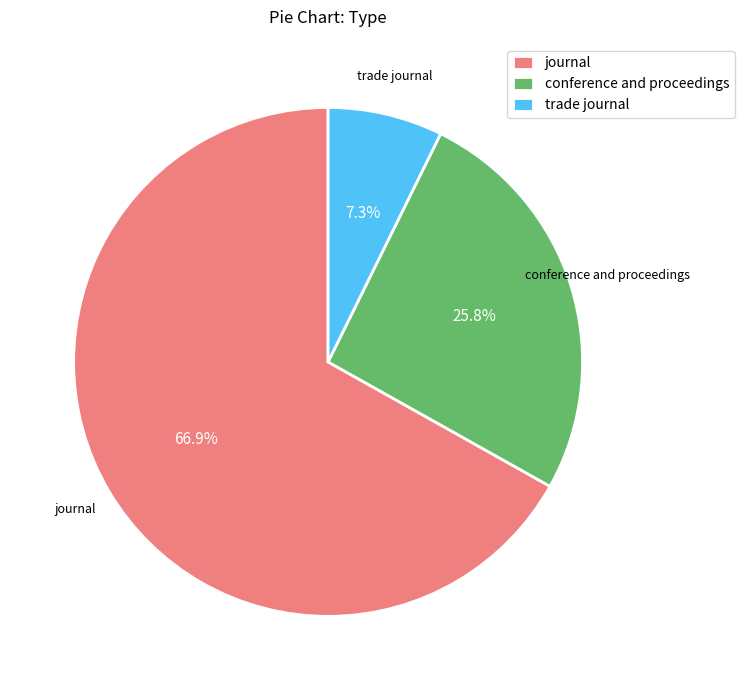

Which slice is the smallest?

trade journal